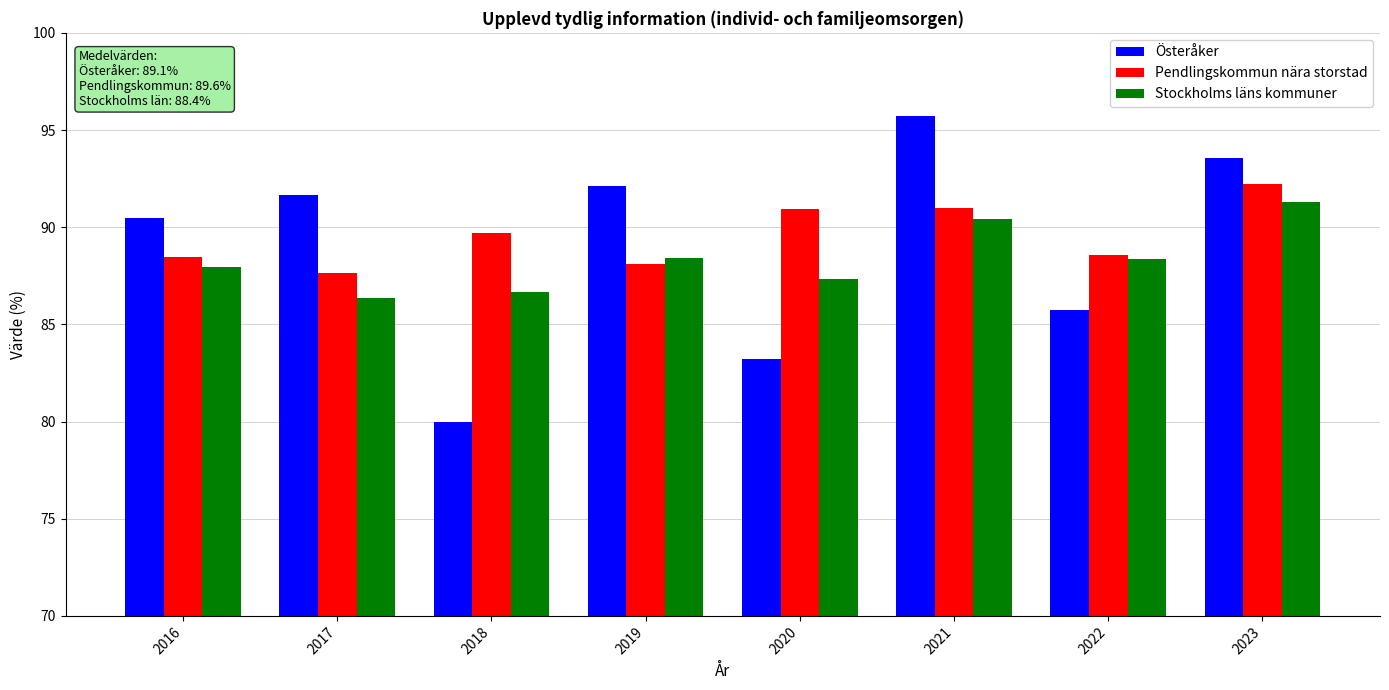

What is the approximate value of Österåker at 2016?

90.5